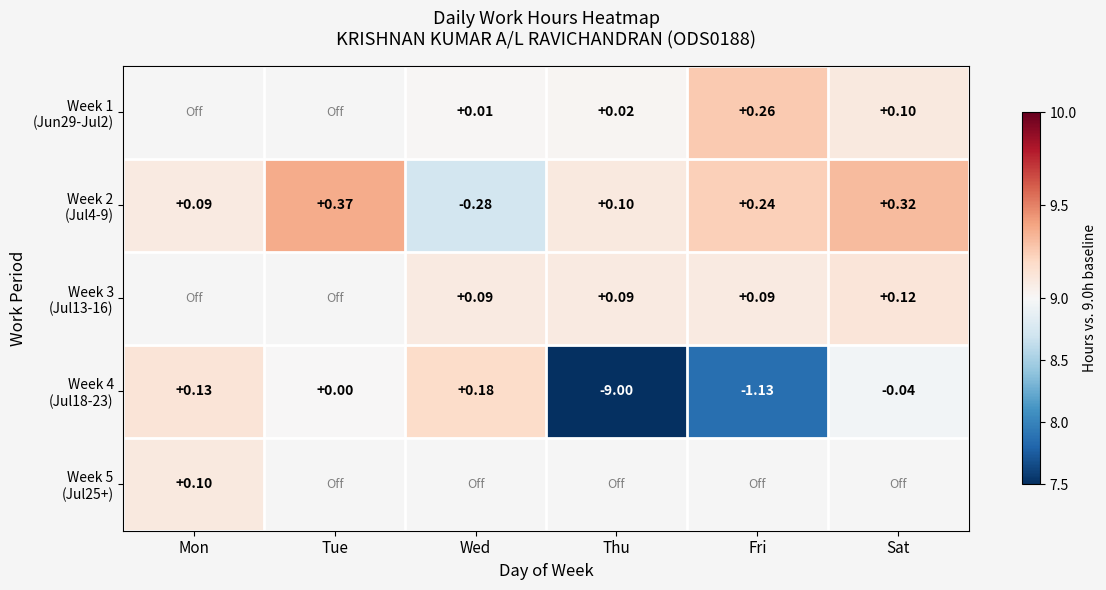

Is the value of Week 2 (Jul4-9) at Mon greater than the value of Week 5 (Jul25+) at Wed?

No